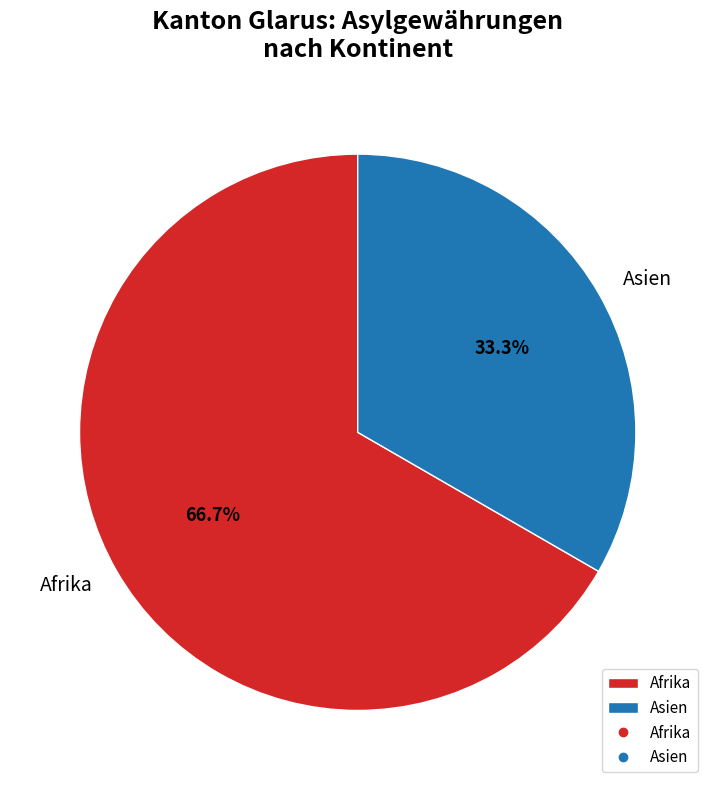

Which slice is the largest?

Afrika